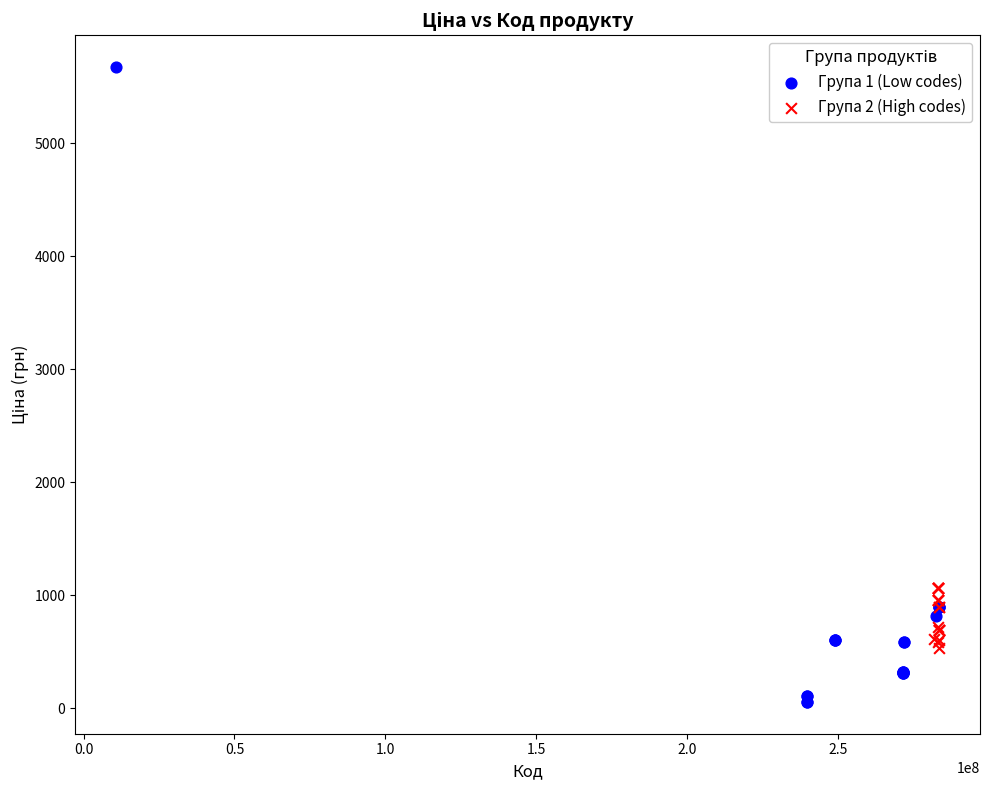

Which series has the largest Y range (max minus min)?

Група 1 (Low codes)